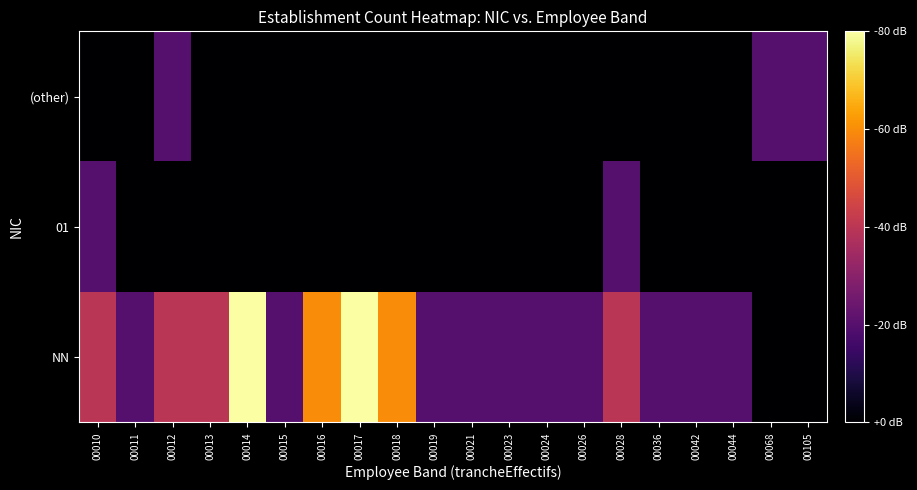

How many data points does each series have?

20